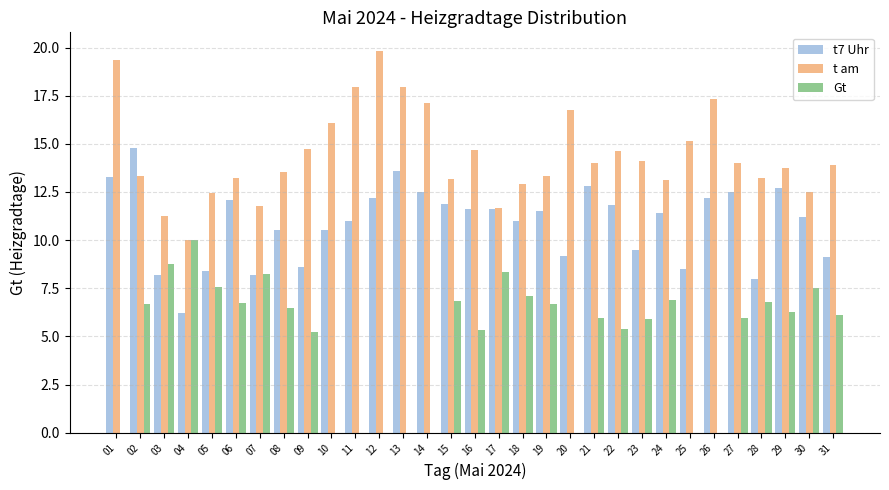

Which series changed the most between 14 and 21?

Gt